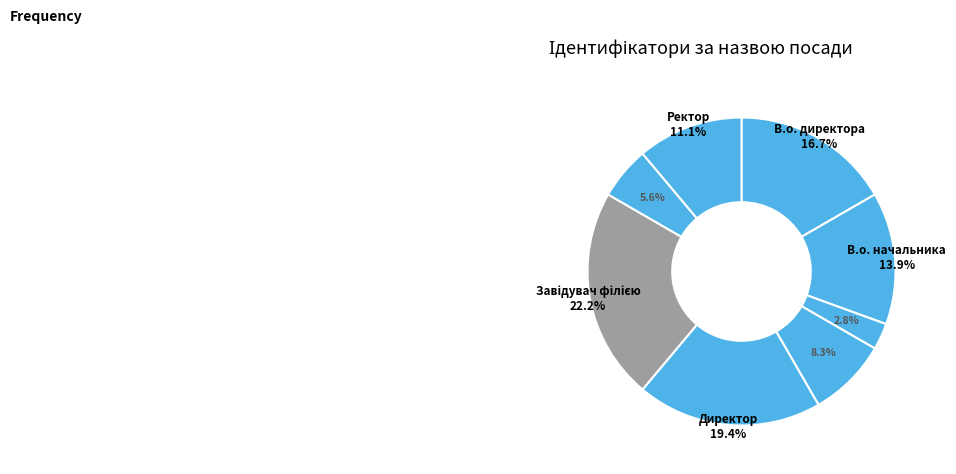

Is there any slice that represents more than half of the pie?

No